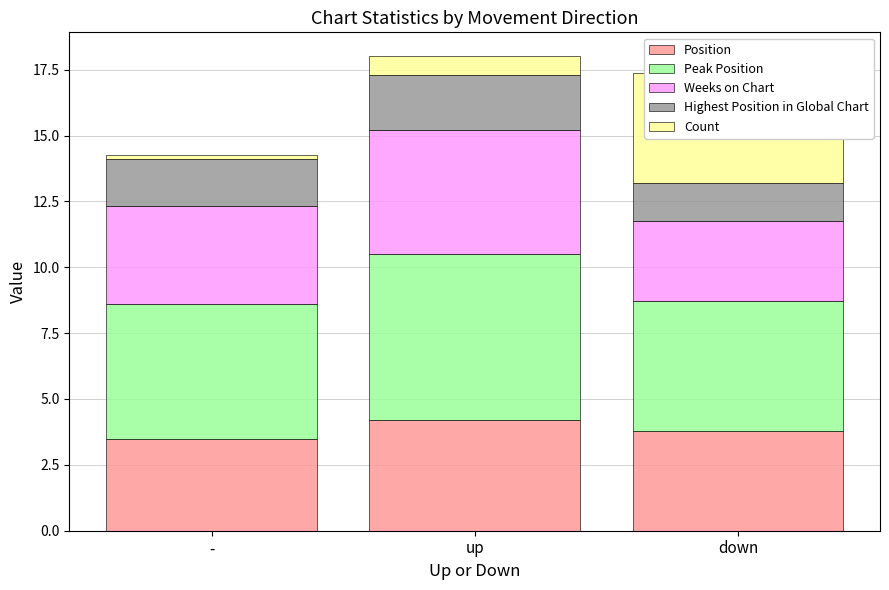

Which has a higher value, down or up?

up